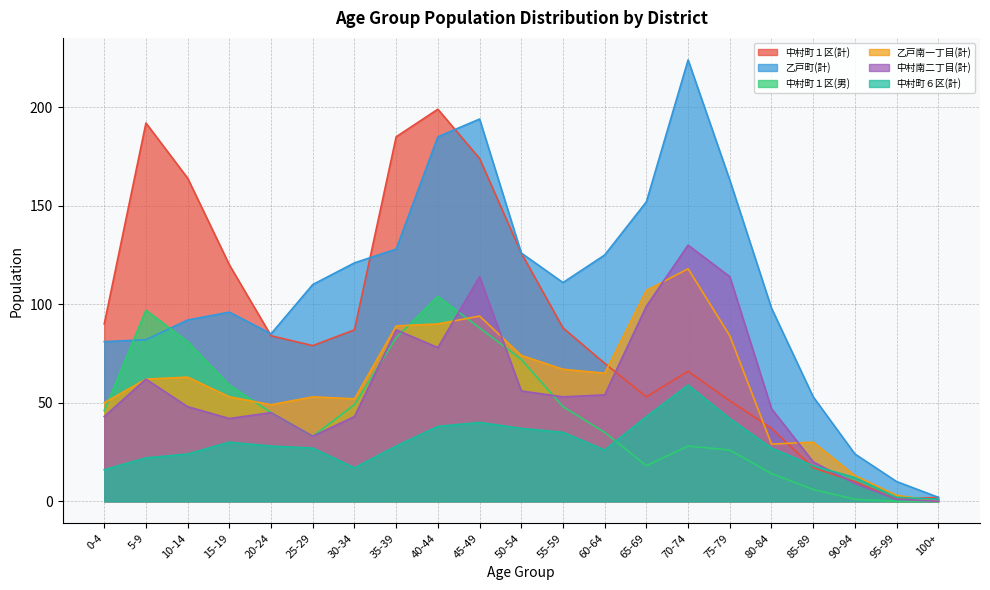

Reading right to left, list all the values displayed in this chart.

中村町１区(計): 2	1	10	17	37	51	66	53	70	88	126	174	199	185	87	79	84	120	164	192	90
乙戸町(計): 2	10	24	53	98	163	224	152	125	111	126	194	185	128	121	110	85	96	92	82	81
中村町１区(男): 0	0	1	6	14	26	28	18	35	48	72	88	104	83	49	33	45	59	81	97	46
乙戸南一丁目(計): 0	3	13	30	29	84	118	107	65	67	74	94	90	89	52	53	49	53	63	62	50
中村南二丁目(計): 0	1	9	20	47	114	130	99	54	53	56	114	78	87	43	33	45	42	48	62	43
中村町６区(計): 1	2	12	18	27	42	59	43	26	35	37	40	38	28	17	27	28	30	24	22	16